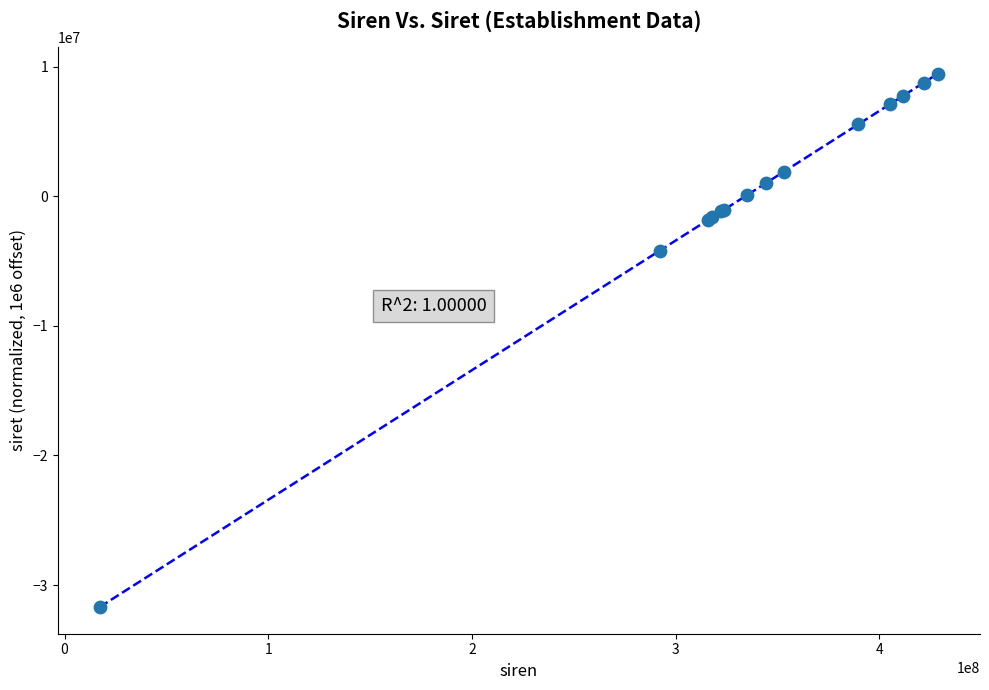

What Y value in the scatter plot is closest to -11117260?

-4208965.0